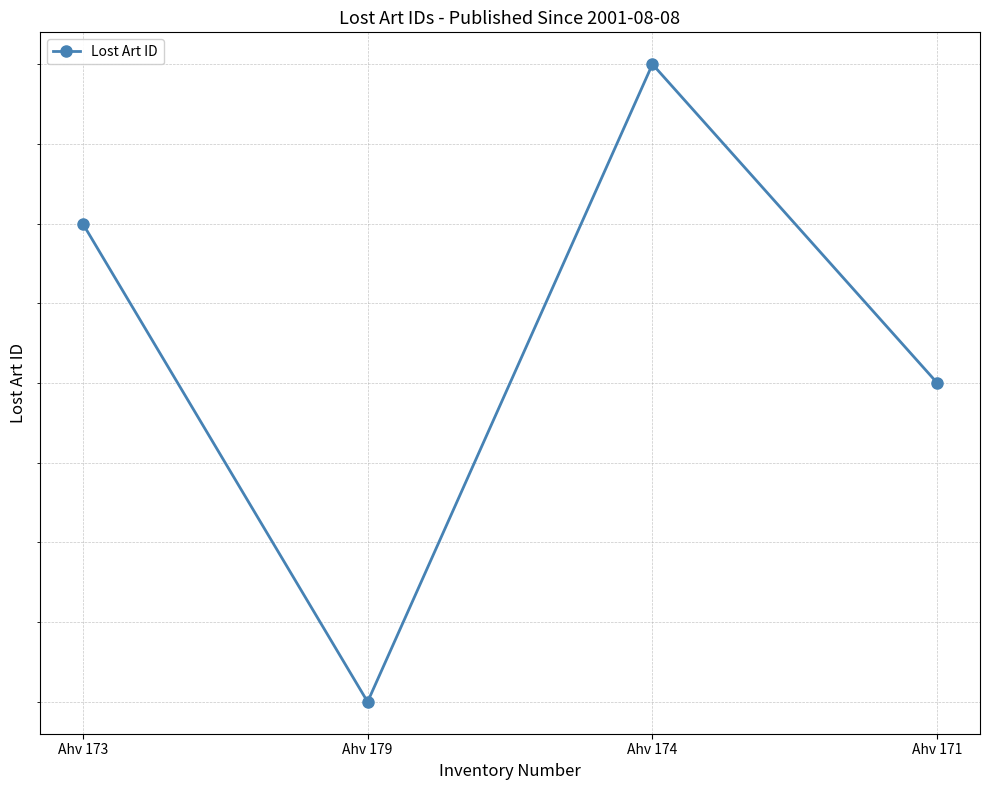

Reading left to right, extract all data points from this chart.

Ahv 173=208393	Ahv 179=208390	Ahv 174=208394	Ahv 171=208392